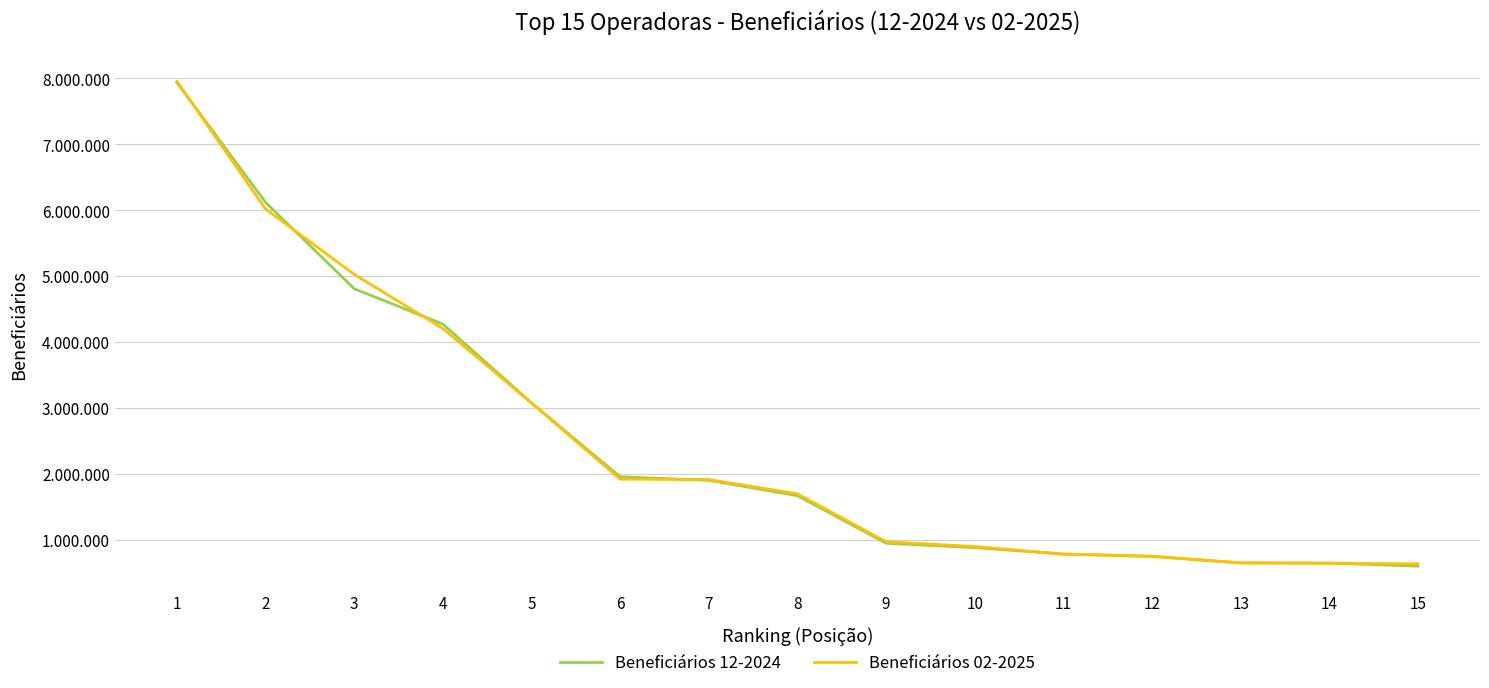

Is this an area chart (filled region under the line)?

No